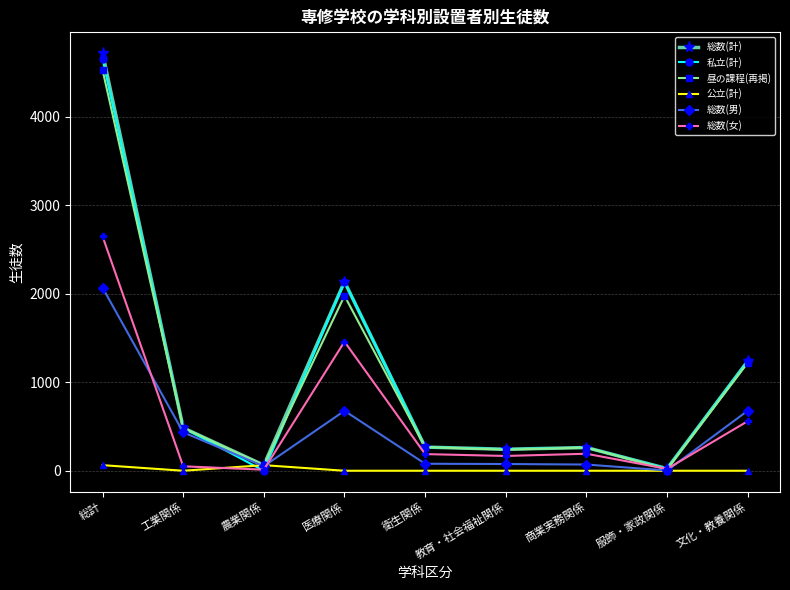

Which series has the widest spread of values?

総数(計)